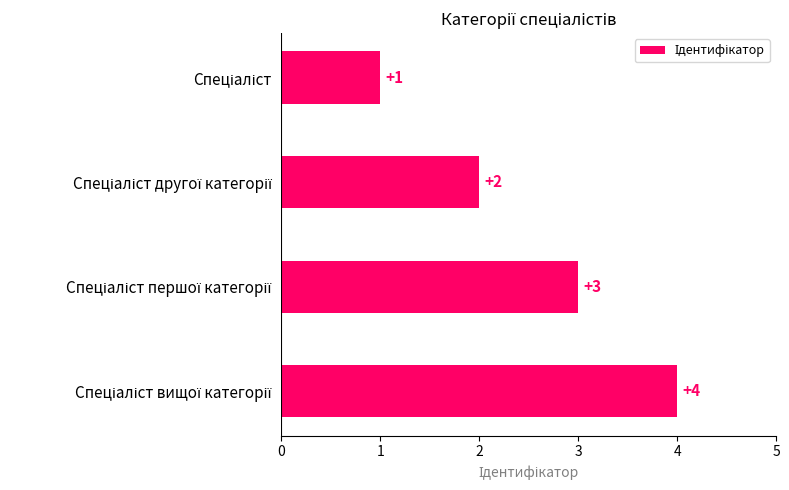

What is the difference between the maximum and minimum values?

3